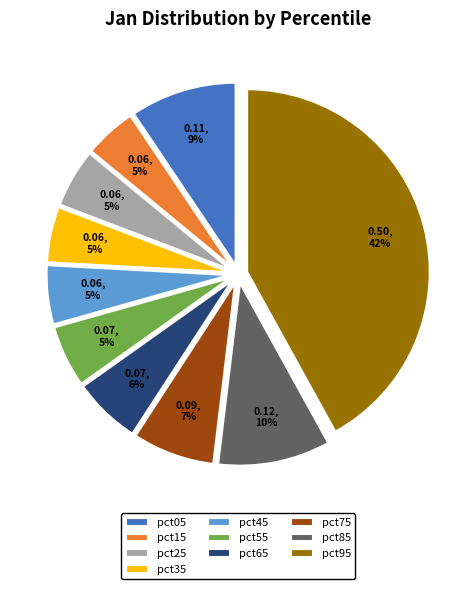

Is pct75 the majority of the pie?

No